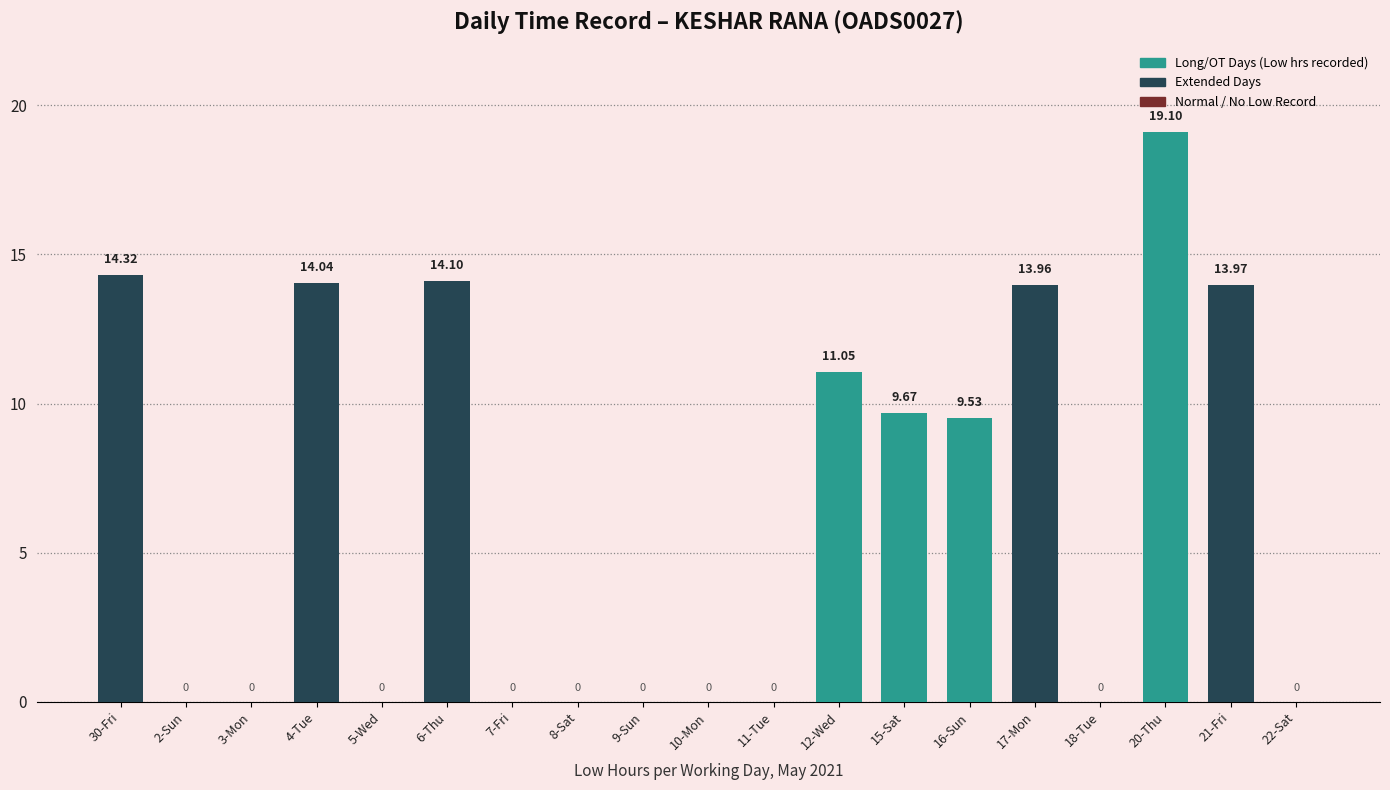

Is it true that the value at 17-Mon is 25.1?

False